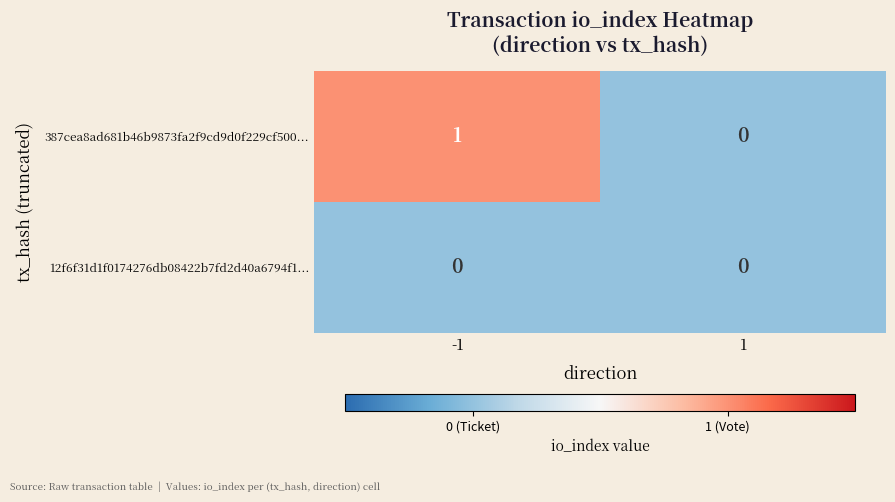

The 12f6f31d1f0174276db08422b7fd2d40a6794f1... series shows 0 at -1. True or false?

True